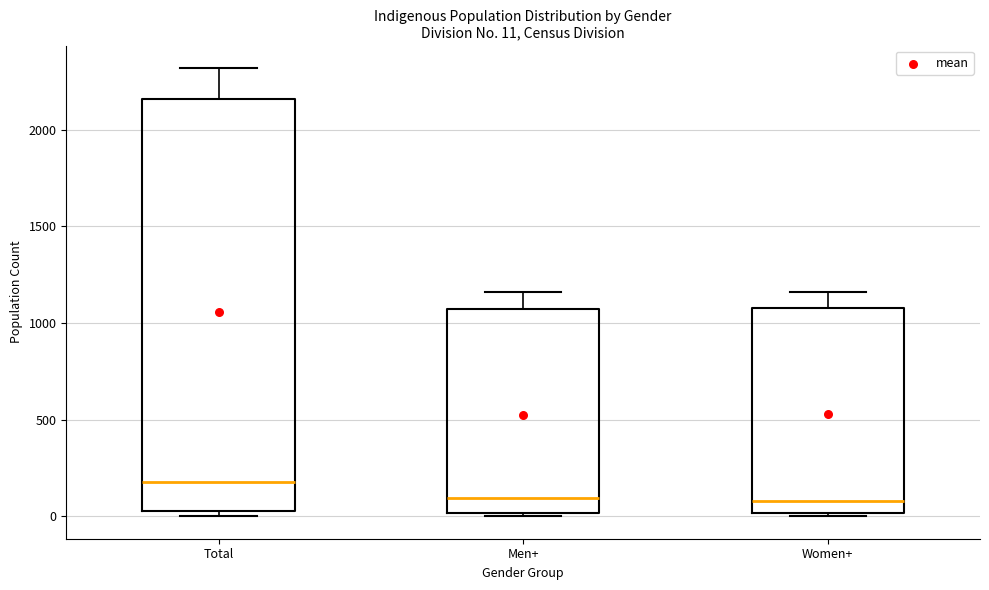

Which box's median line is the highest?

Total